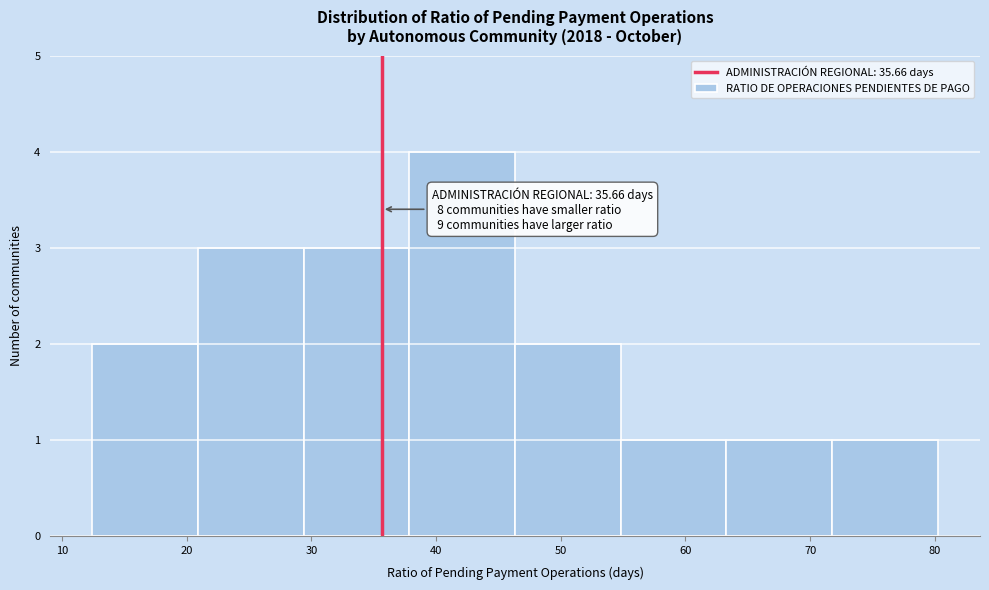

Over which range of the x-axis is the bar tallest?

38 to 46